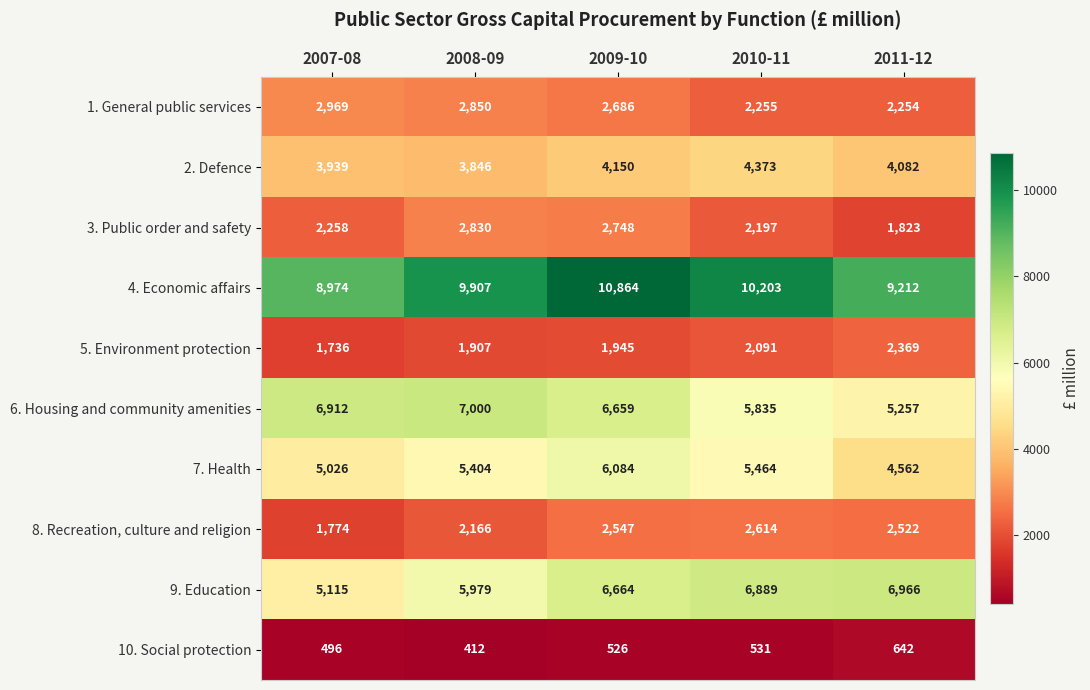

At how many categories does at least one series exceed 9706?

3